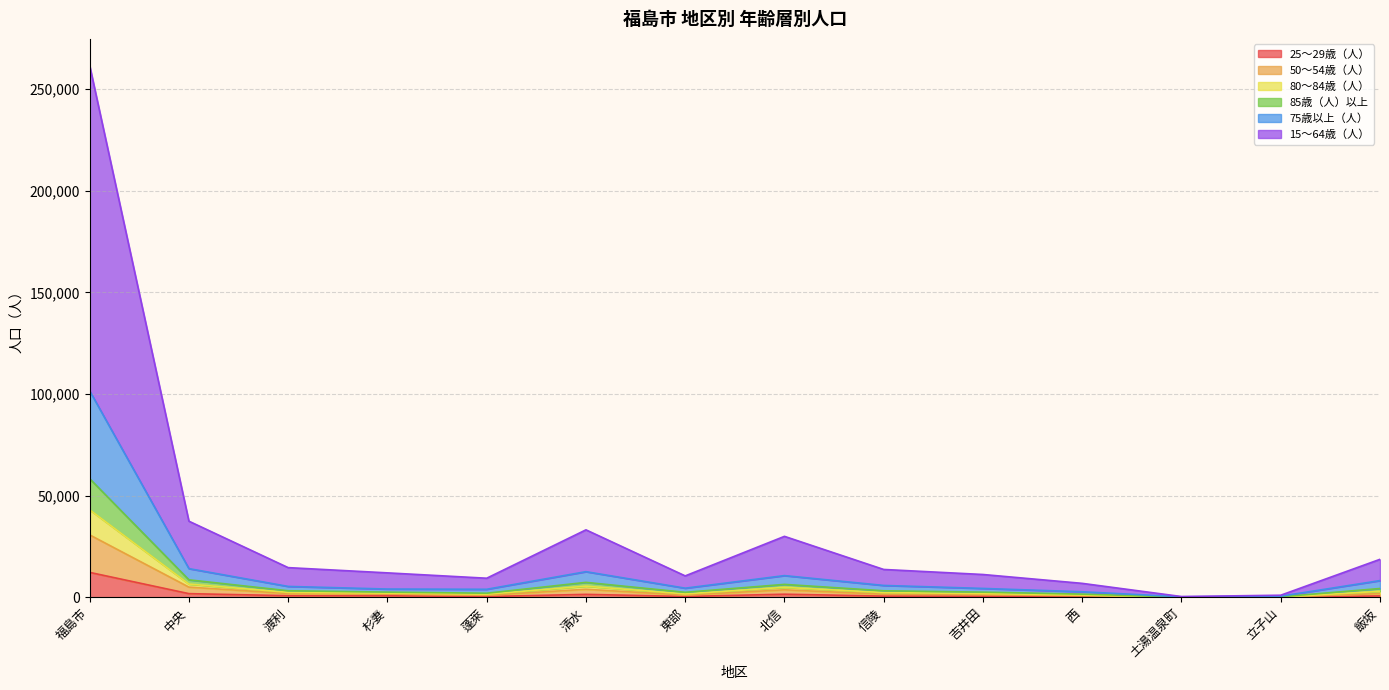

At which category is the sum across all series the highest?

福島市